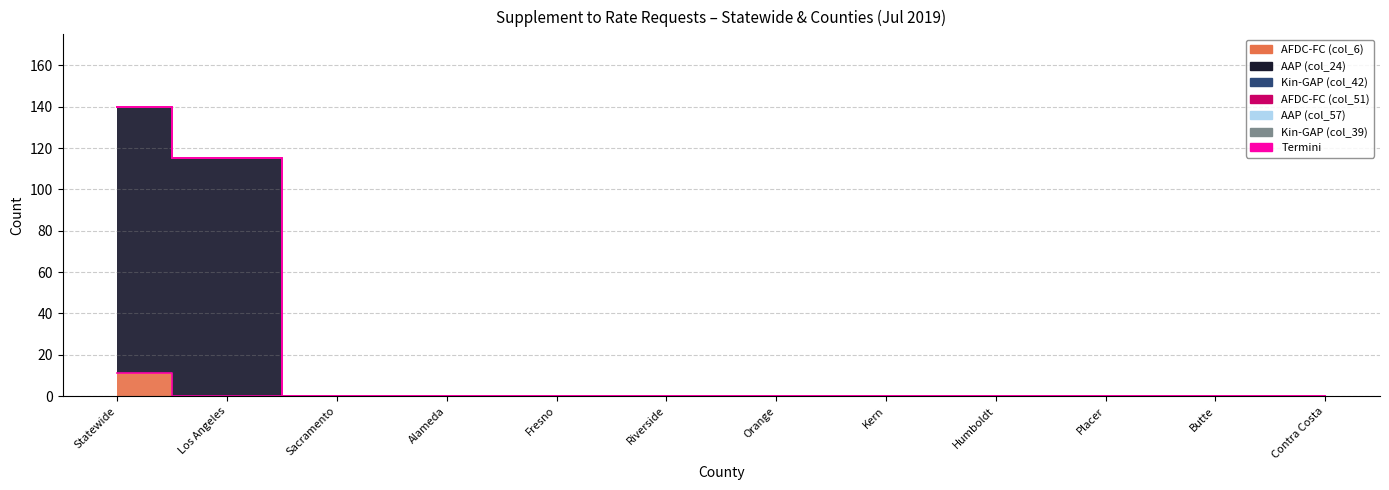

True or false: AAP (col_24) and AFDC-FC (col_51) cross at least once.

False